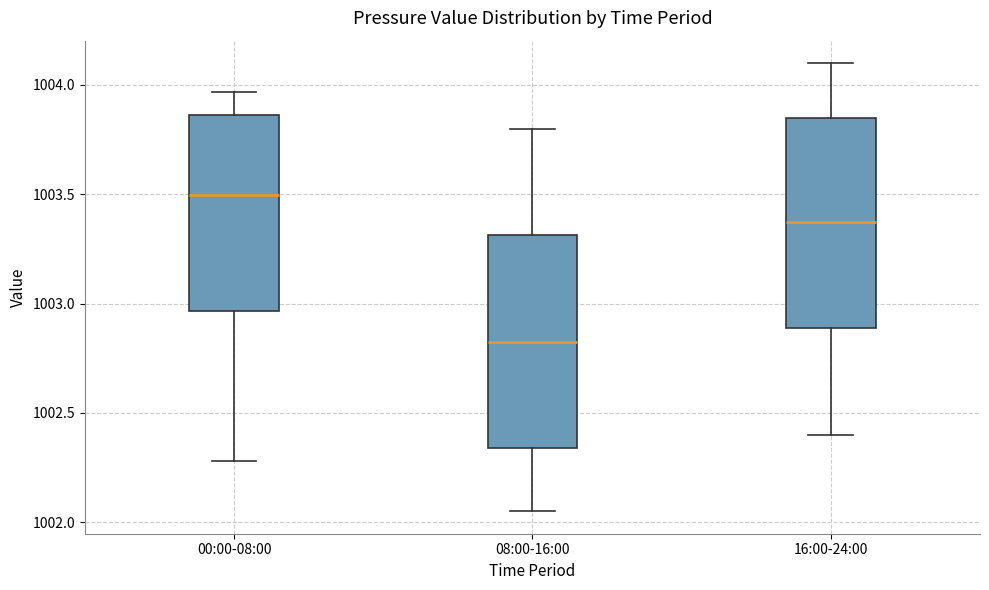

Reading left to right, read every box against the y-axis: the position of its median line, the range the box covers, and the ends of its whiskers. The values are not printed on the chart, so give them approximately, as read against the axis.

00:00-08:00: median 1003.50, box 1002.95 to 1003.85, whiskers 1002.30 to 1003.95
08:00-16:00: median 1002.85, box 1002.35 to 1003.30, whiskers 1002.05 to 1003.80
16:00-24:00: median 1003.40, box 1002.90 to 1003.85, whiskers 1002.40 to 1004.10